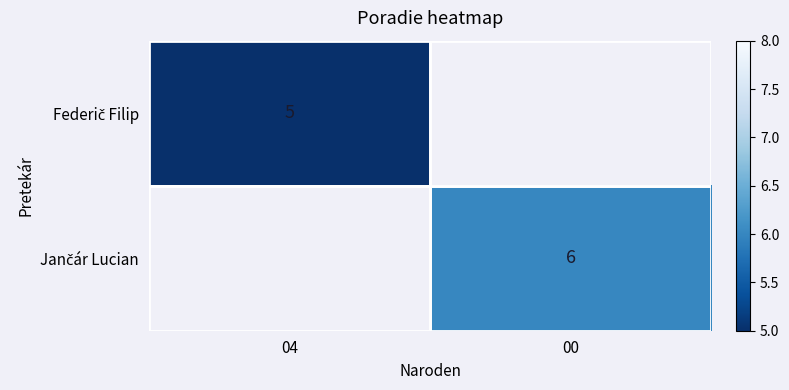

Count the number of data series in this chart.

2